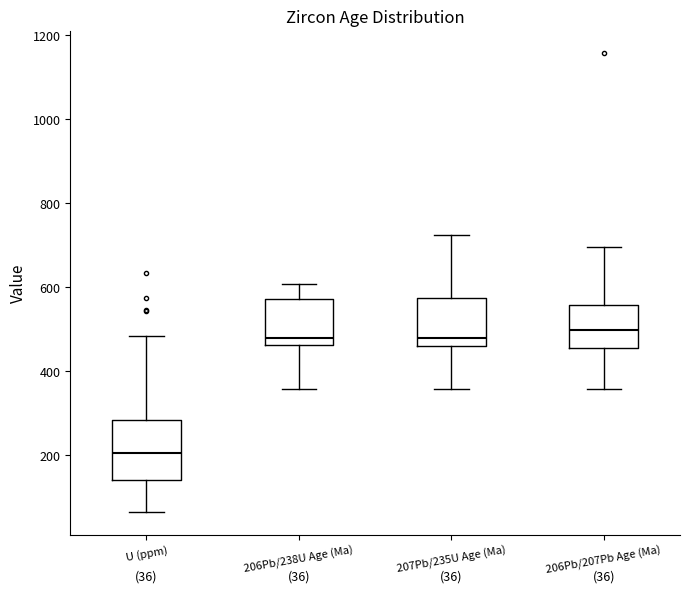

Which box has the lowest median line?

U (ppm)